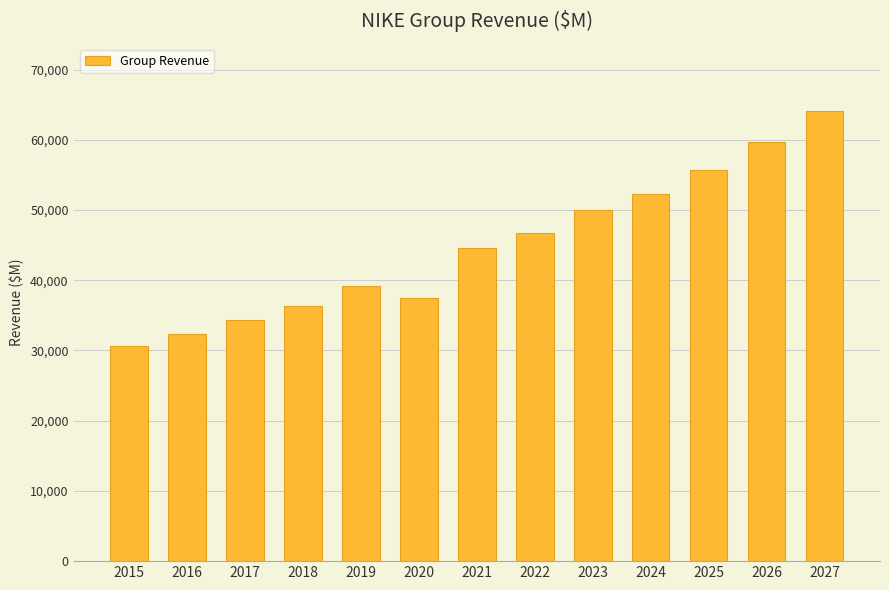

Rank the categories by value from lowest to highest.

2015, 2016, 2017, 2018, 2020, 2019, 2021, 2022, 2023, 2024, 2025, 2026, 2027